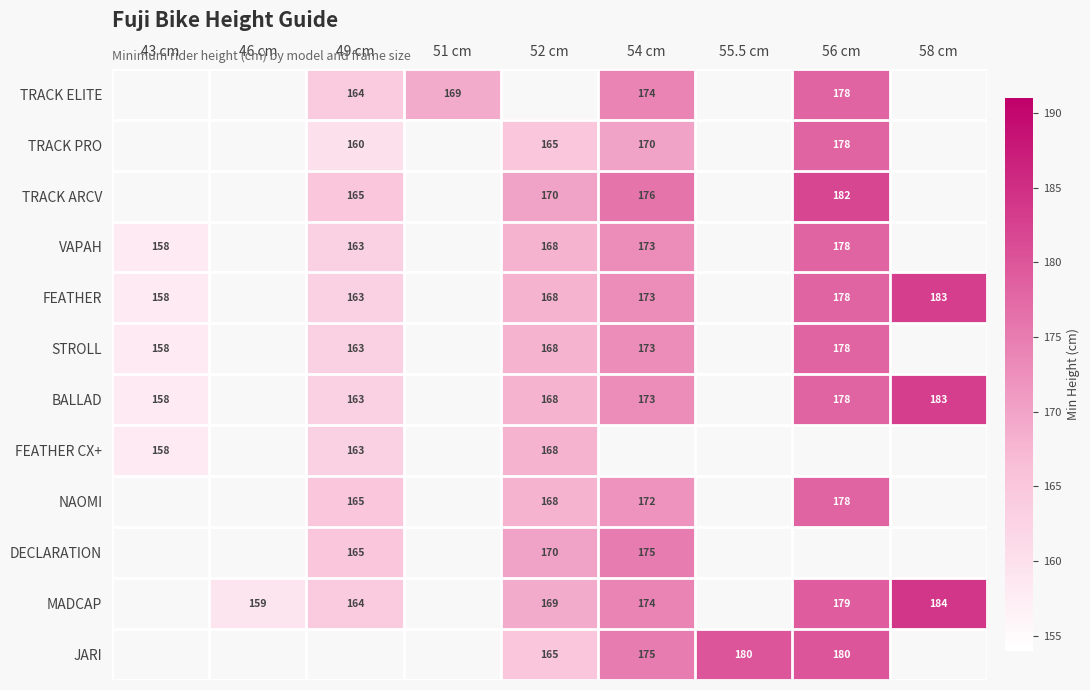

What is the difference between the VAPAH values at 54 cm and 49 cm?

10